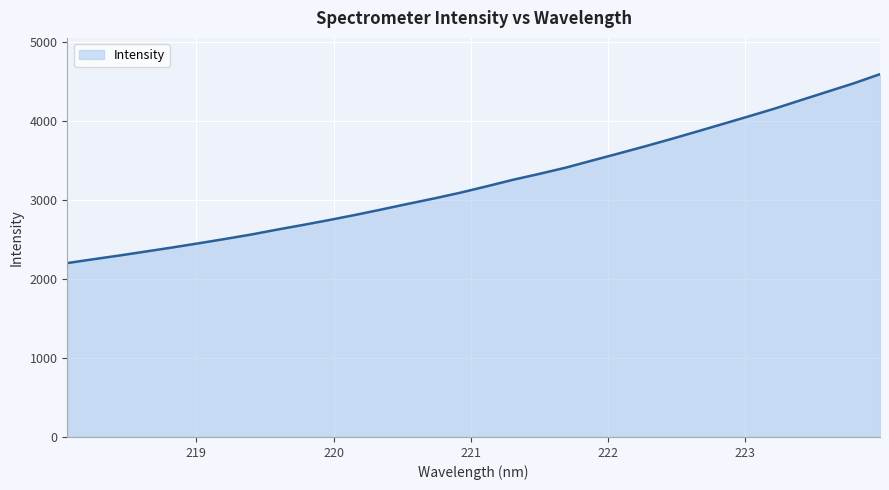

What is the difference between the maximum and minimum values?

2389.1